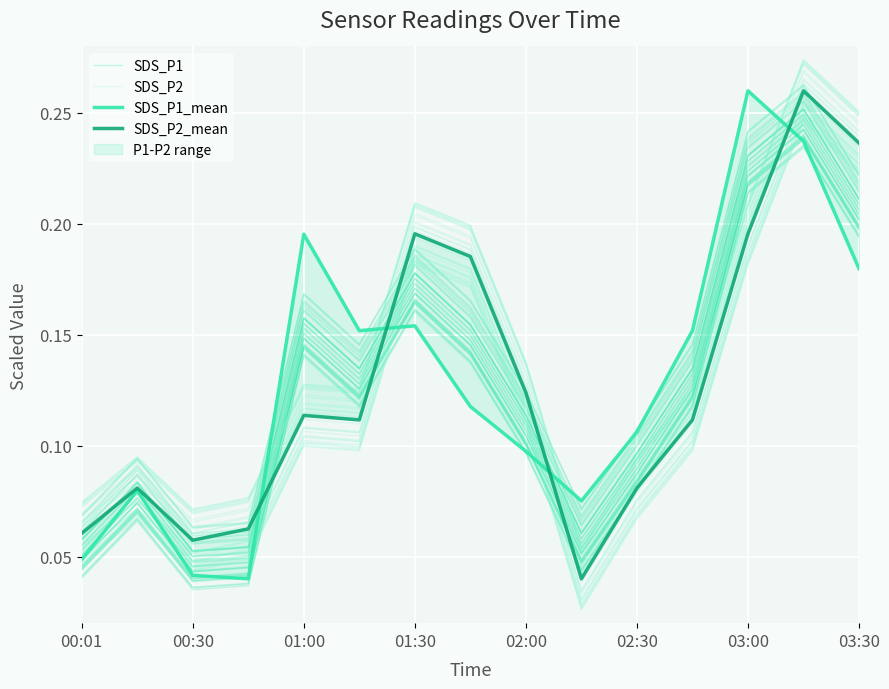

Between which two adjacent categories do SDS_P1_mean and SDS_P1 first intersect?

00:01 and 00:30